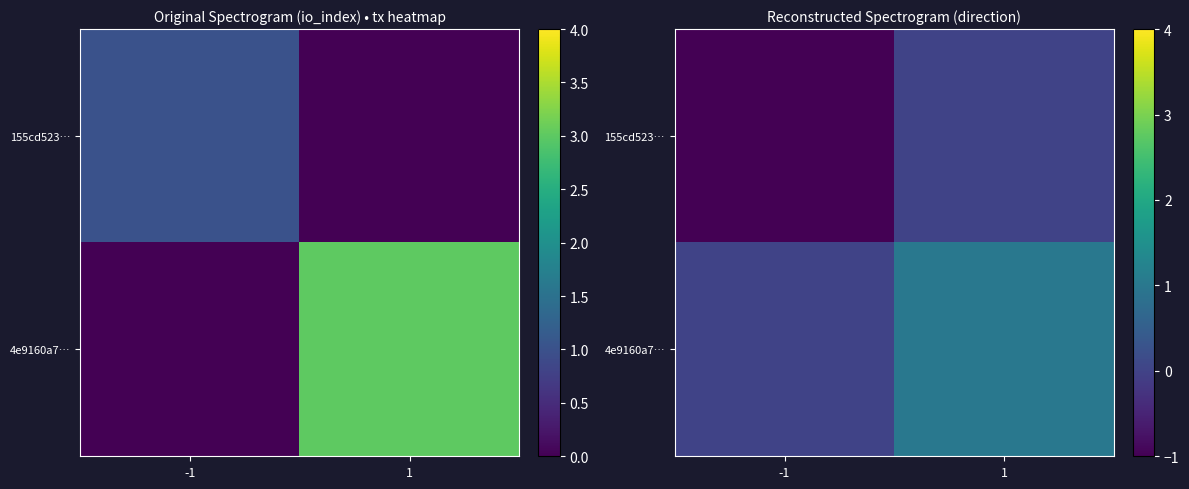

At which label does 4e9160a7… reach its minimum?

-1